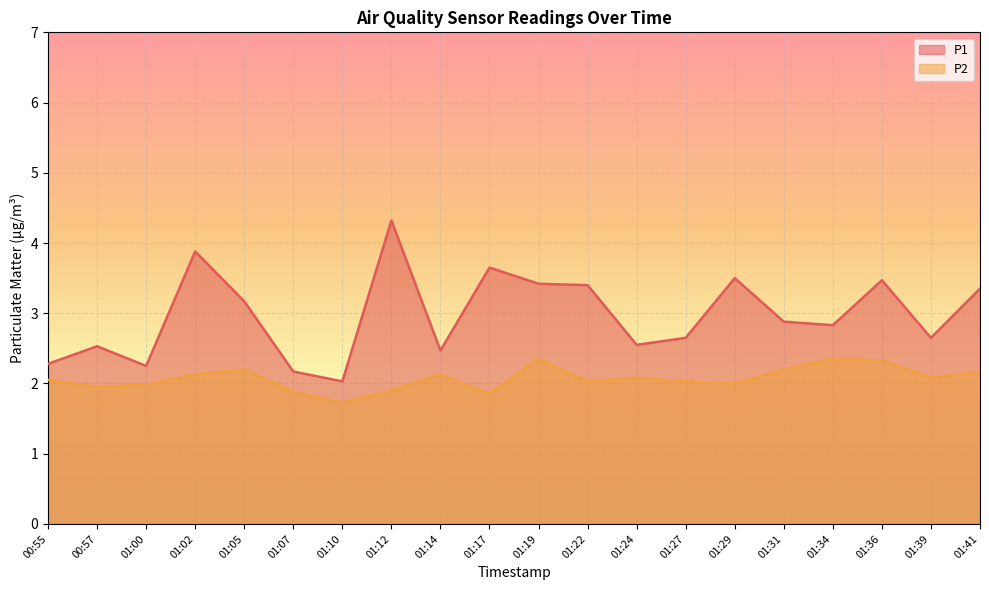

What is the sum of all P2 values?

41.4